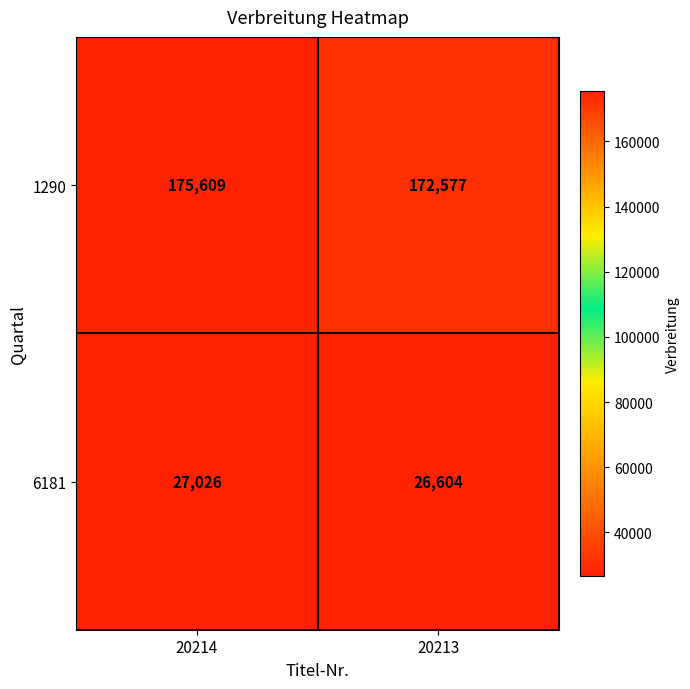

Rank the series at 20214 from highest to lowest value.

1290, 6181